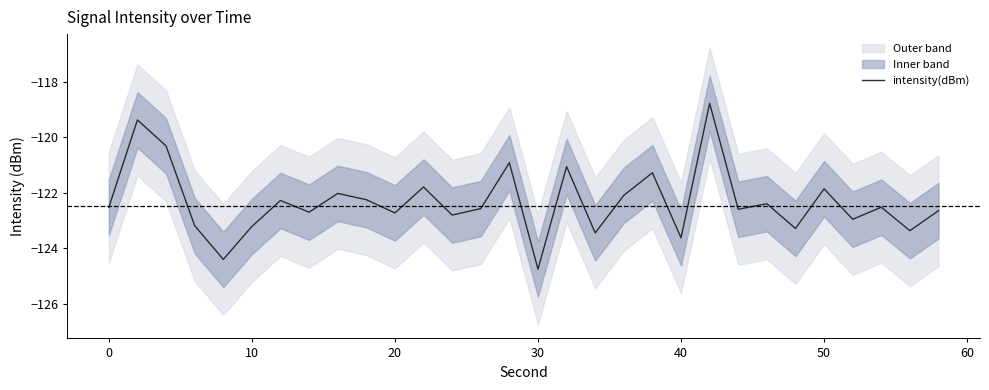

What is the maximum value shown in the chart?

-118.8